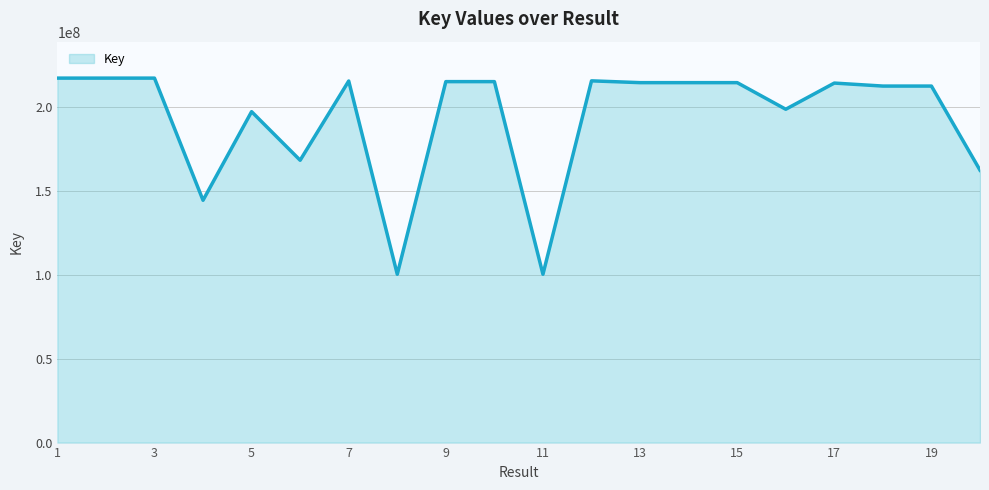

What is the difference between the maximum and minimum values?

116994382